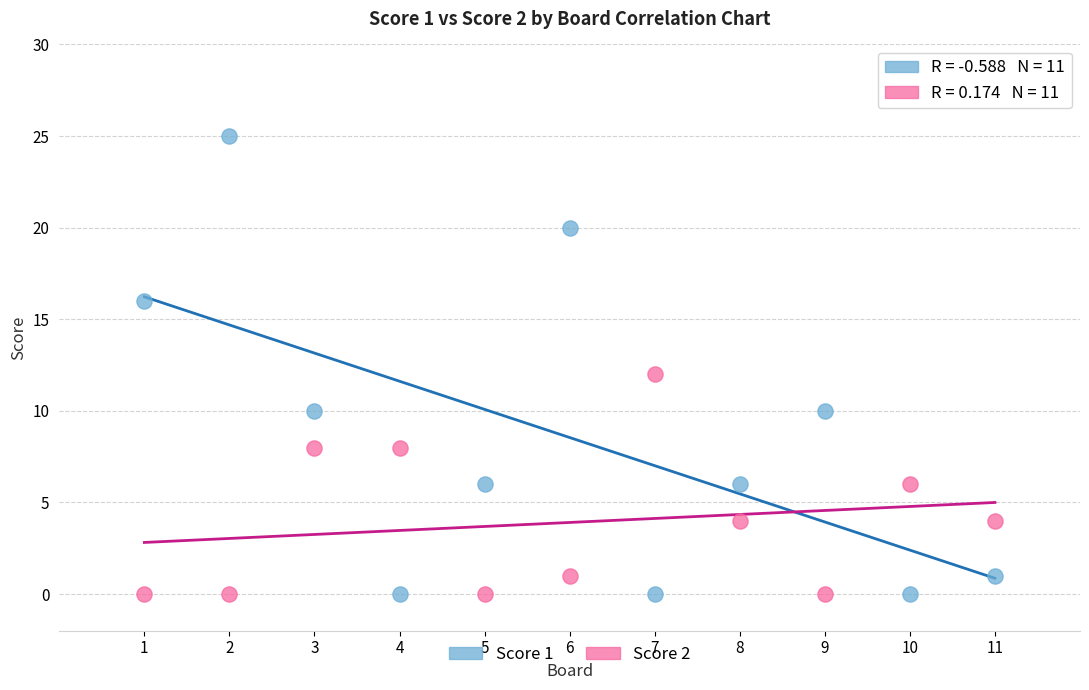

What is the X range (max minus min) for the scatter plot?

10